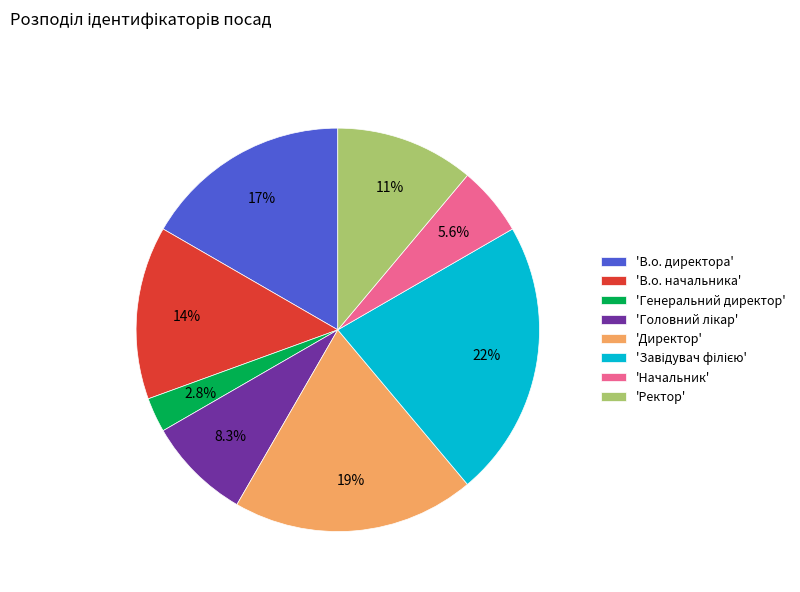

Approximately how many times larger is the value at 'Начальник' compared to 'Генеральний директор'?

2.0